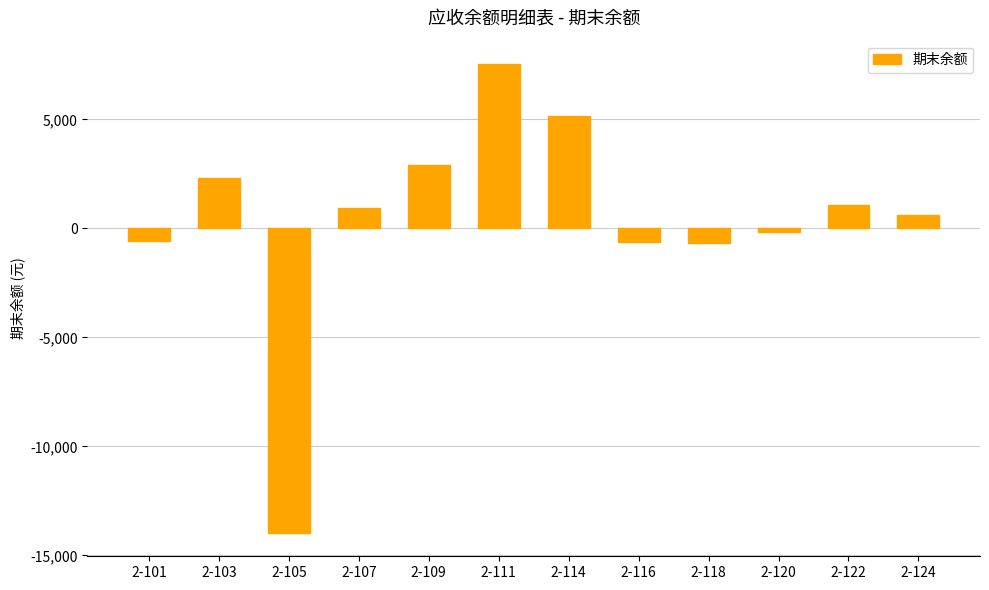

Read the value at 2-116.

-620.9